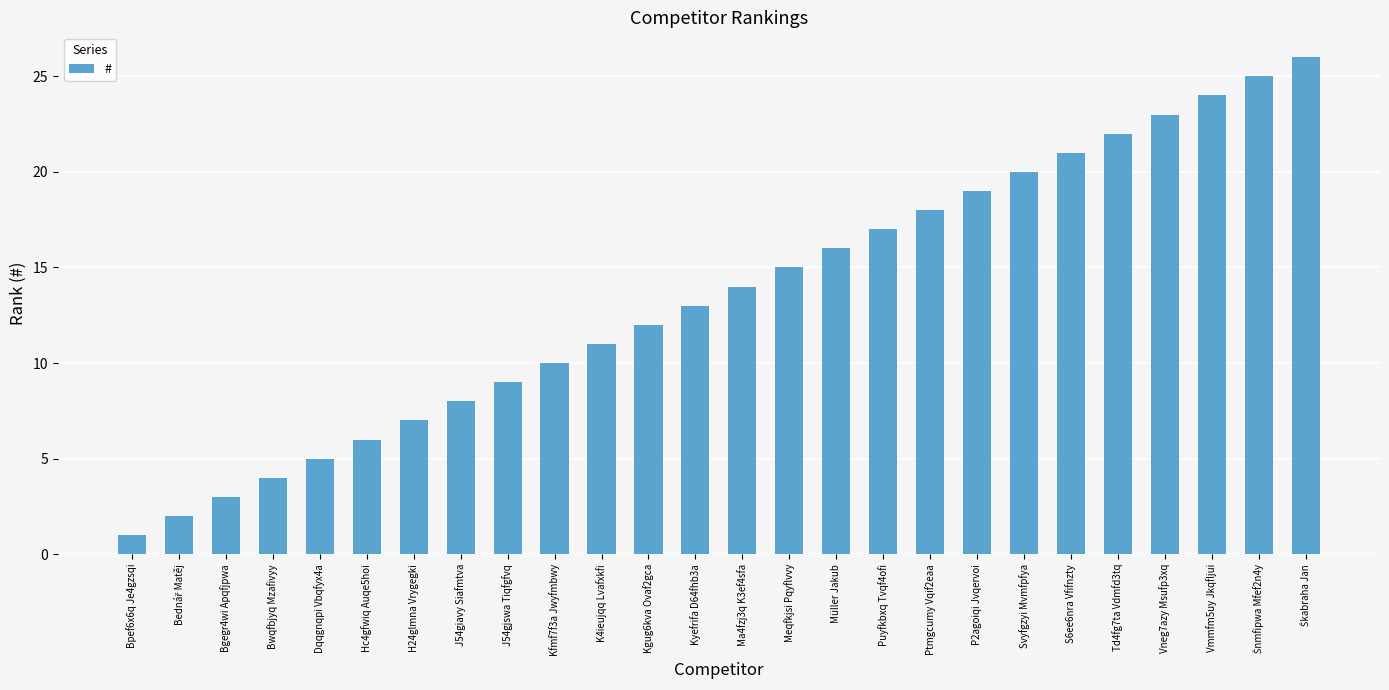

Where is the data nearest to the value 13?

Kyefrifa D64fhb3a